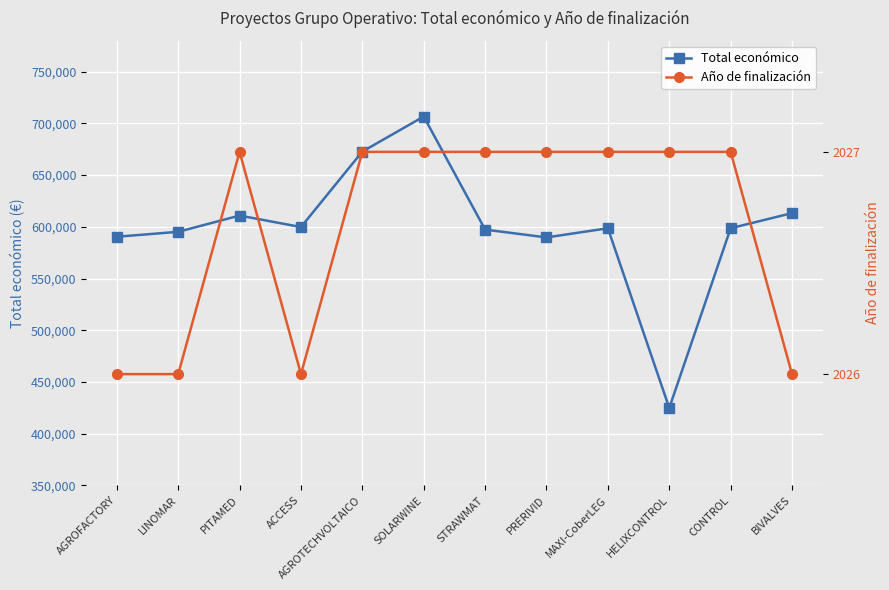

True or false: Total económico and Año de finalización intersect in this chart.

False